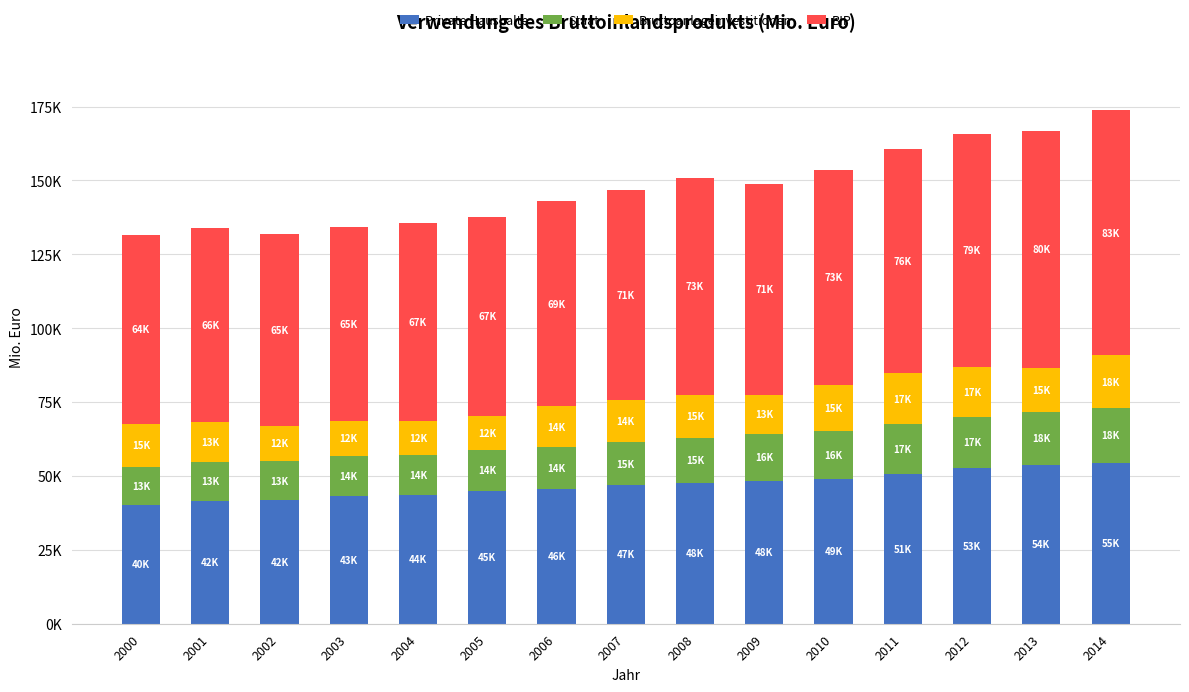

Which series has the widest spread of values?

BIP